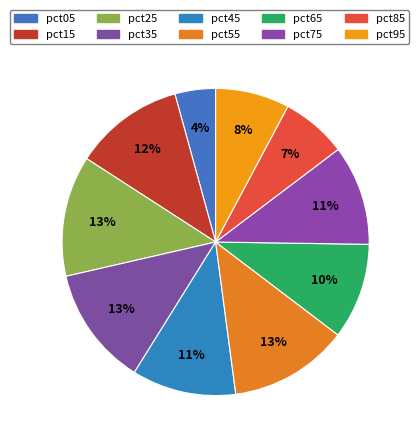

The pct65 slice represents 10% of the pie. True or false?

True